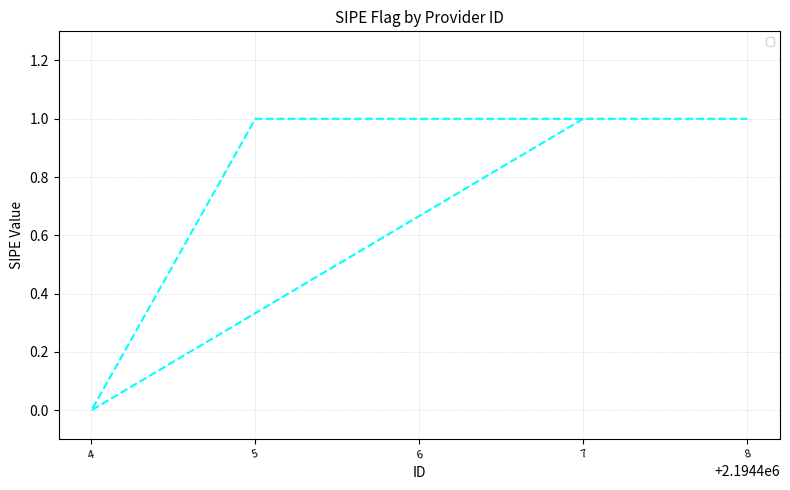

Approximately how many times larger is the value at 8 compared to 6?

1.0